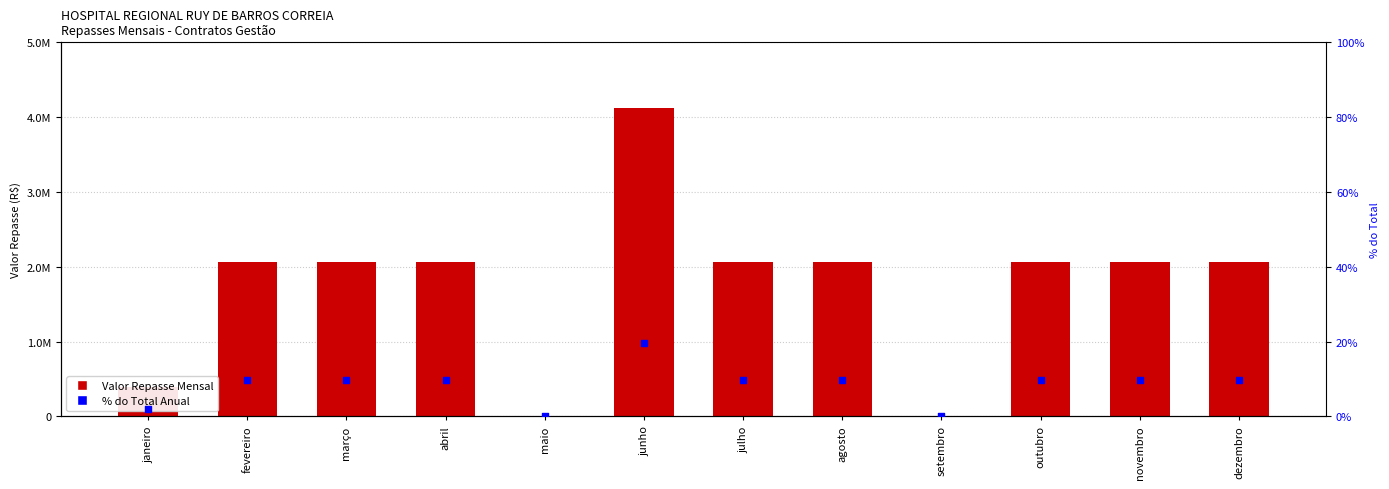

Which series has the largest total across all categories?

Valor Repasse (R$)